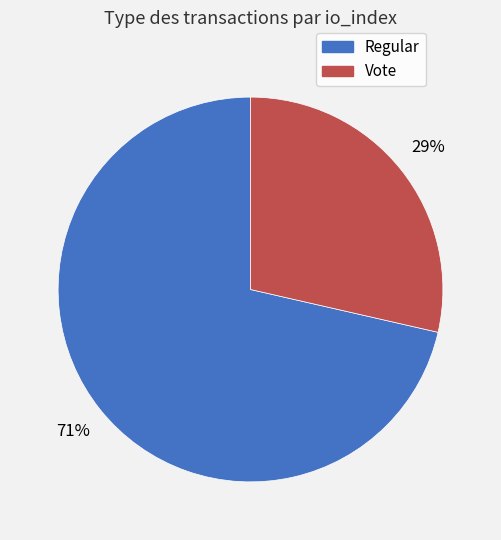

Rank the categories by value from highest to lowest.

Regular, Vote